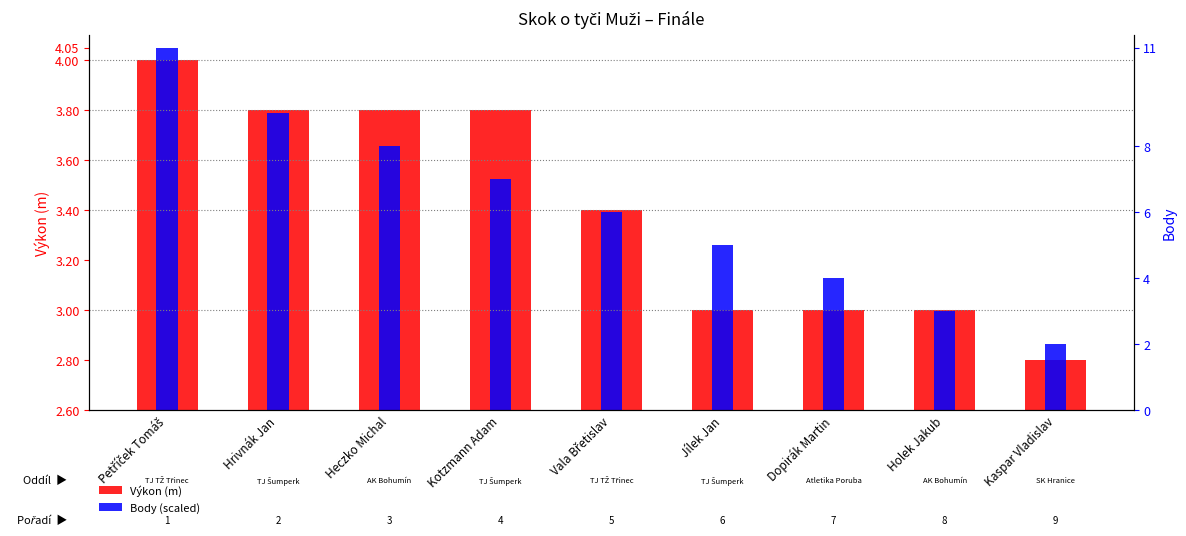

Does the chart contain any negative values?

No